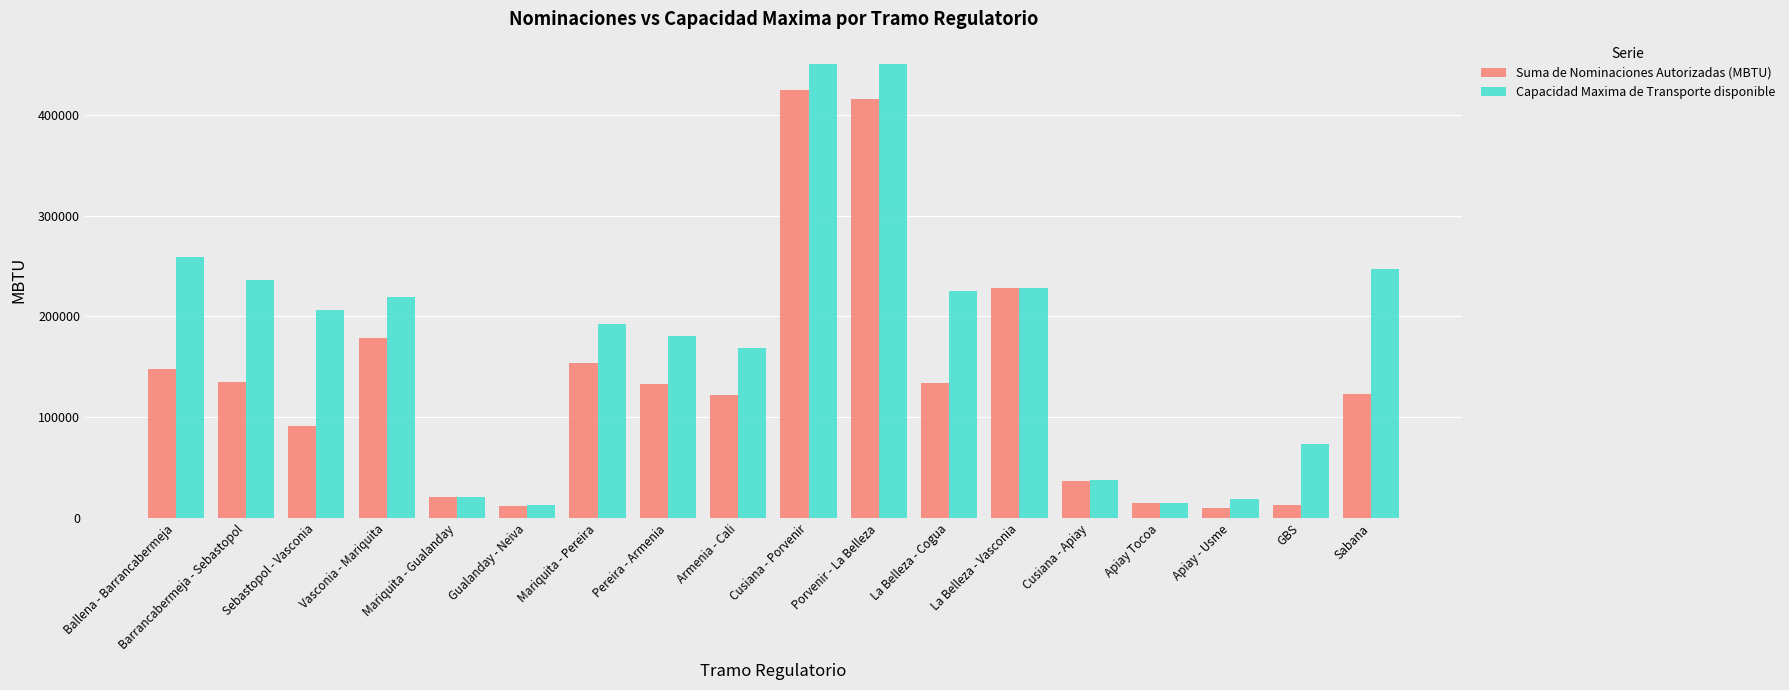

What is the approximate value of Suma de Nominaciones Autorizadas (MBTU) at Porvenir - La Belleza?

416010.0